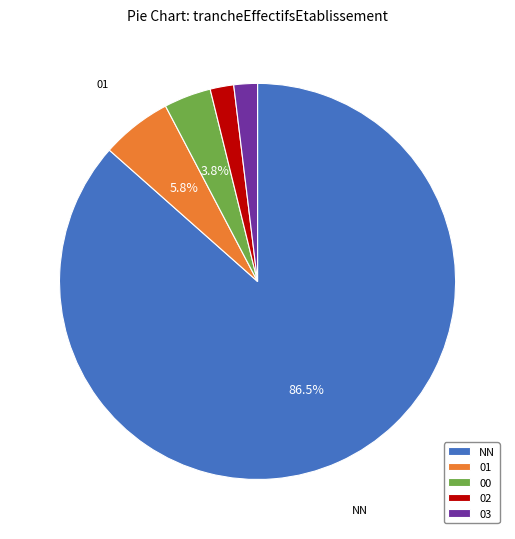

How many segments does this pie chart have?

5